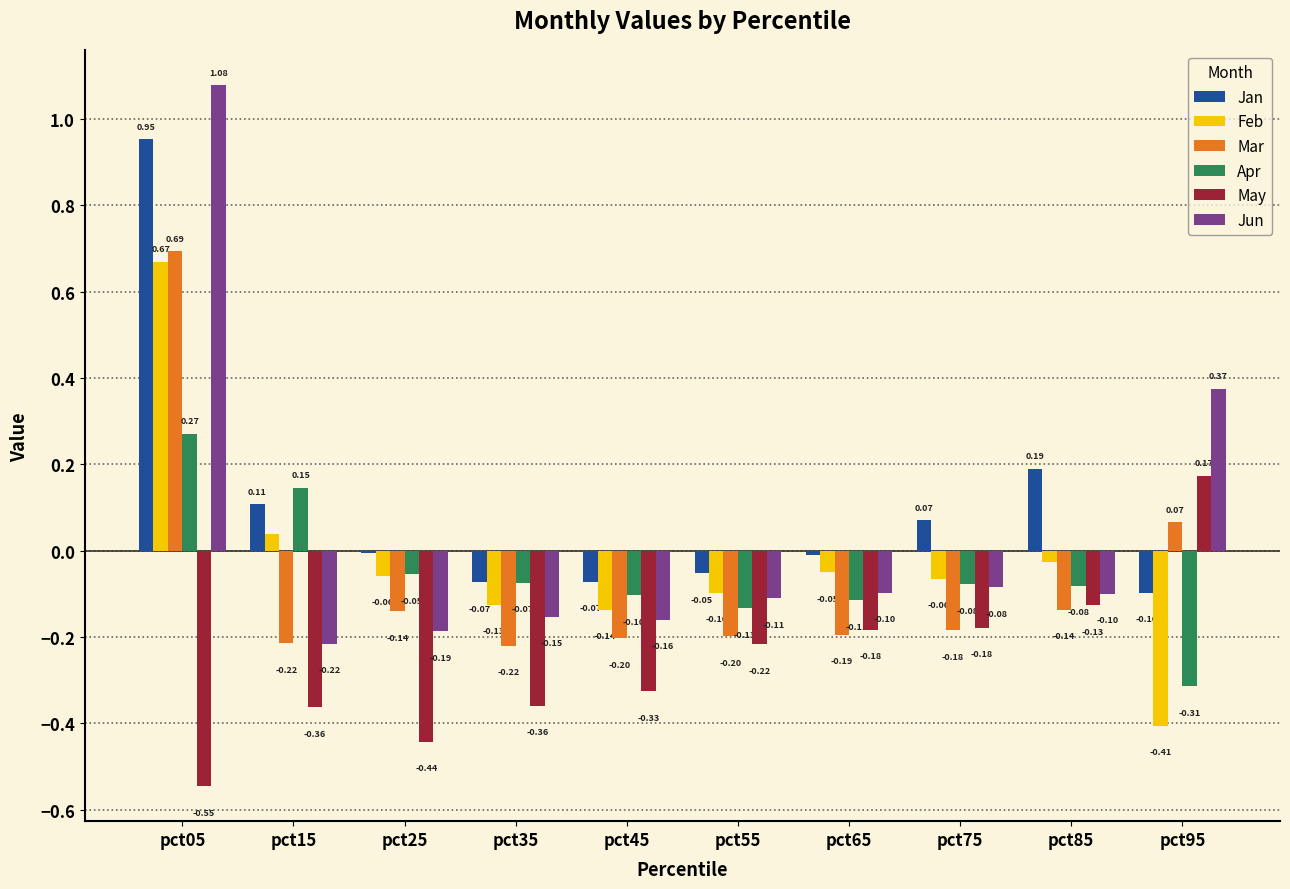

Which series has the largest range (max minus min)?

Jun